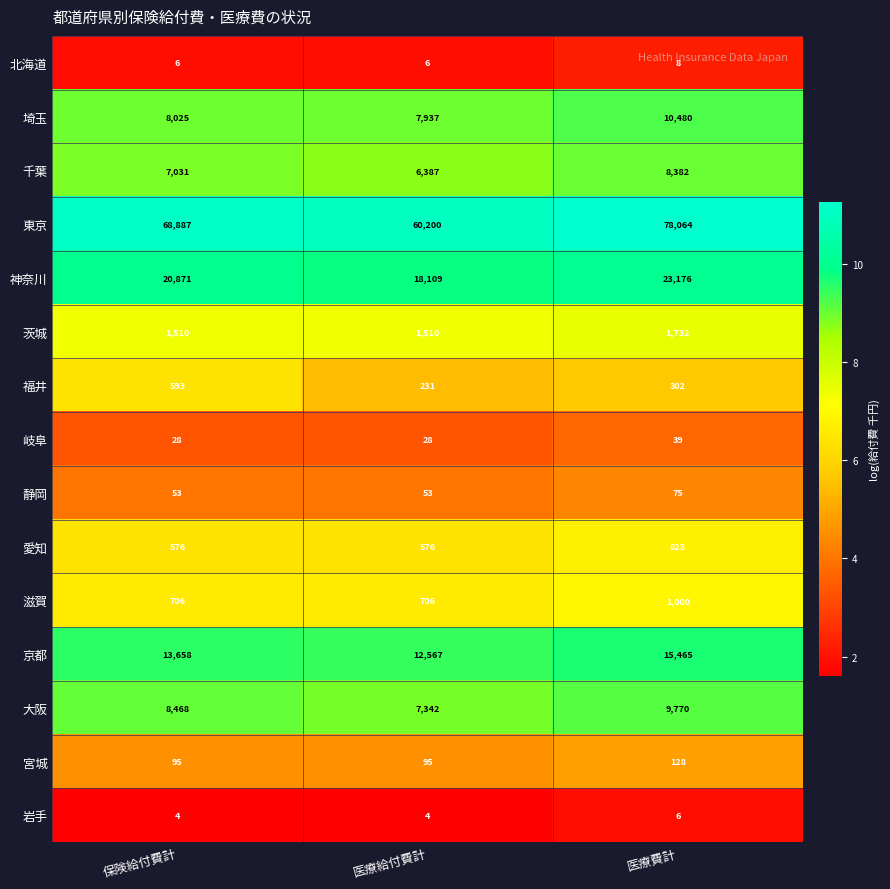

Read the 大阪 value at 保険給付費計, to the nearest 100.

8500